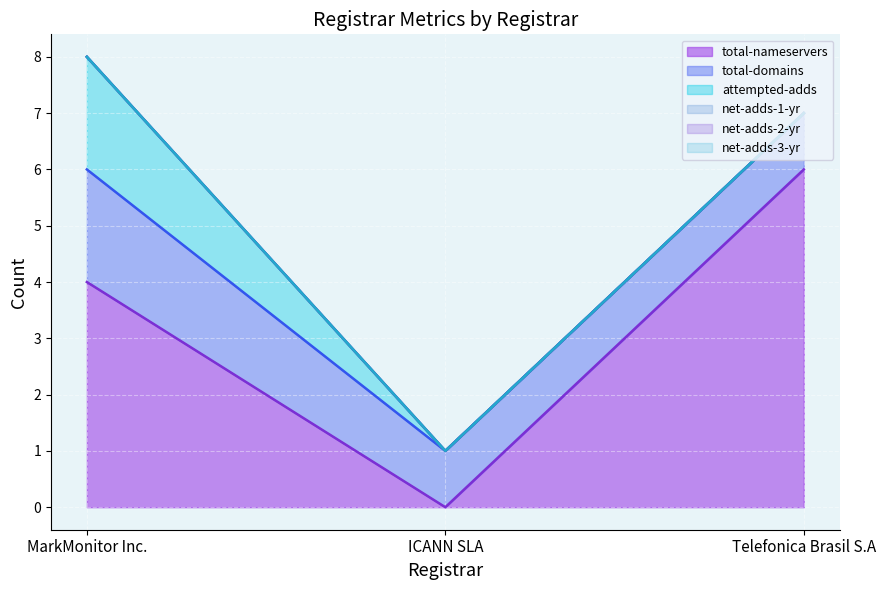

At how many categories does at least one series exceed 5?

1